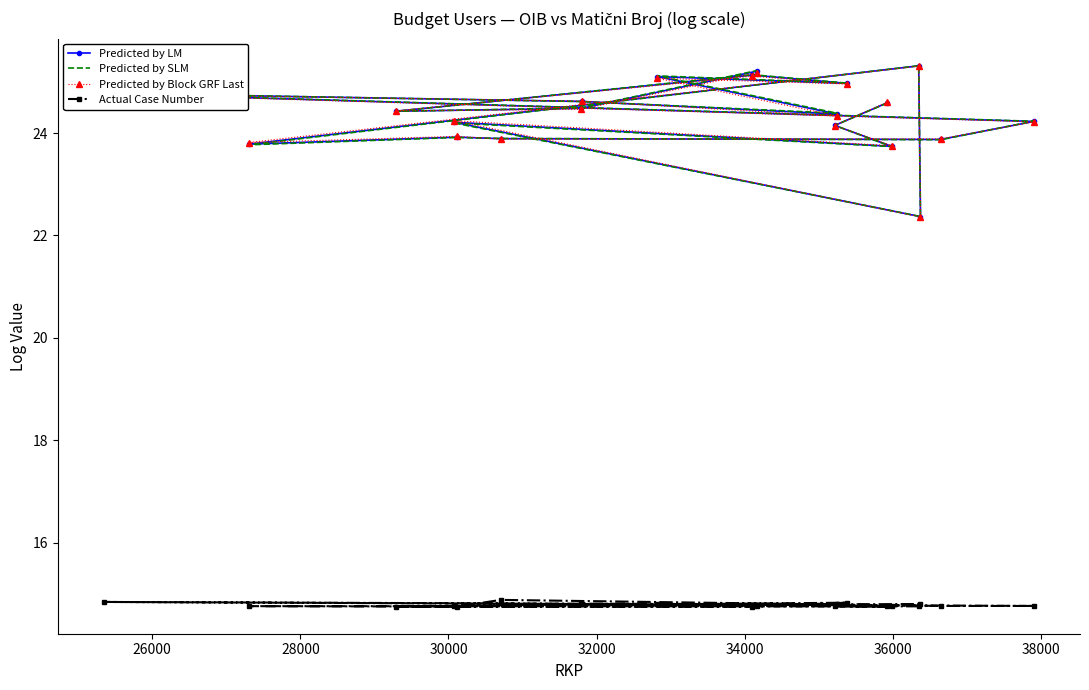

How many interior local valleys does the Predicted by SLM series have?

7